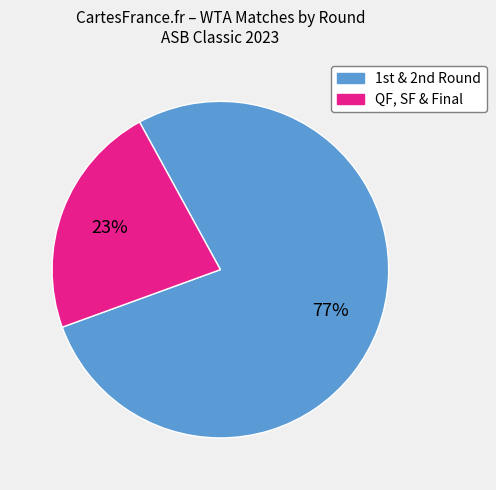

Count the number of slices in the pie.

2